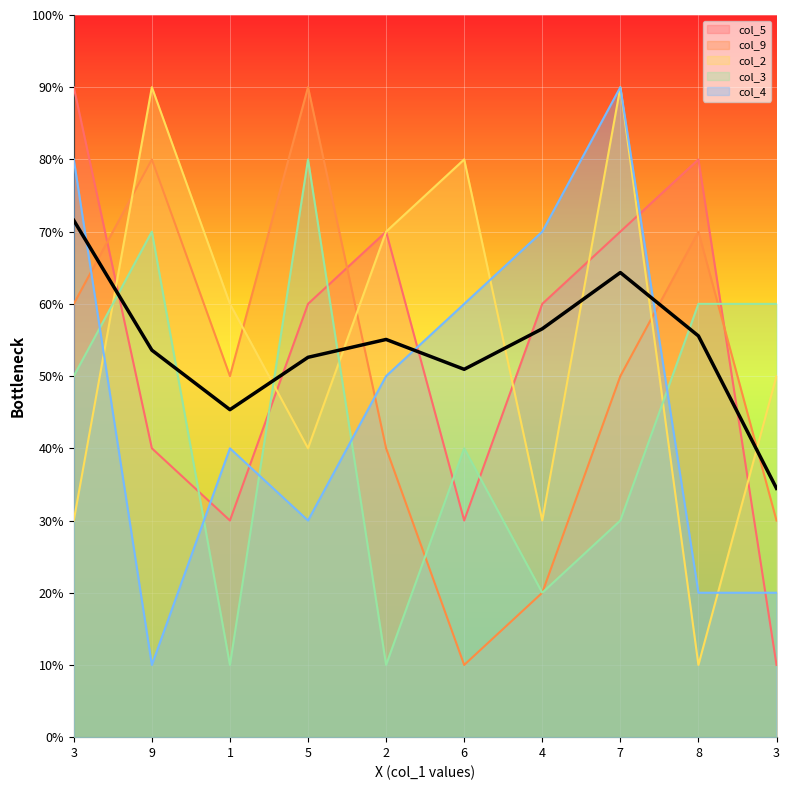

Which category has the highest value across all series?

3